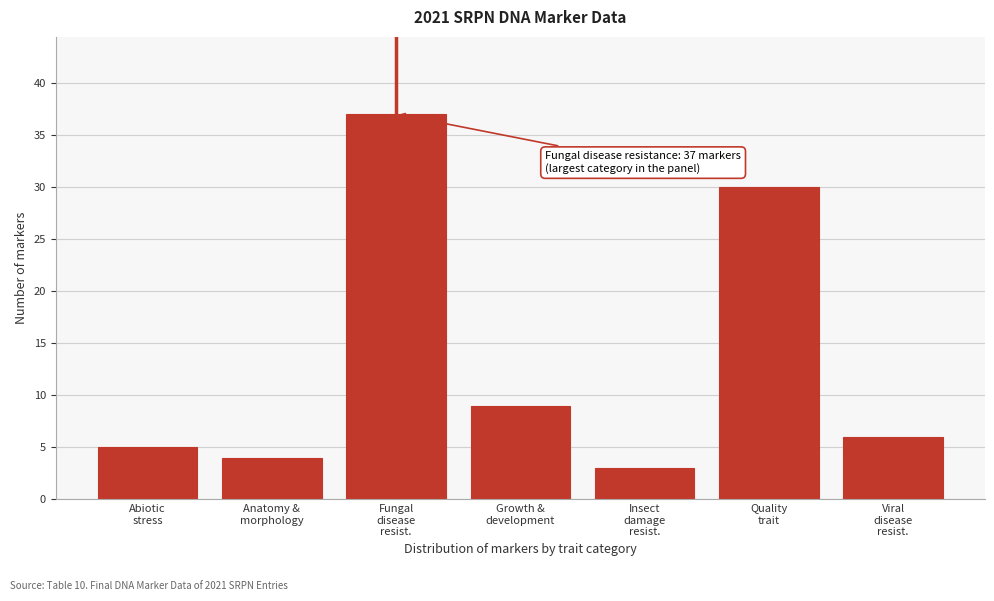

Reading left to right, extract all data points from this chart.

5	4	37	9	3	30	6